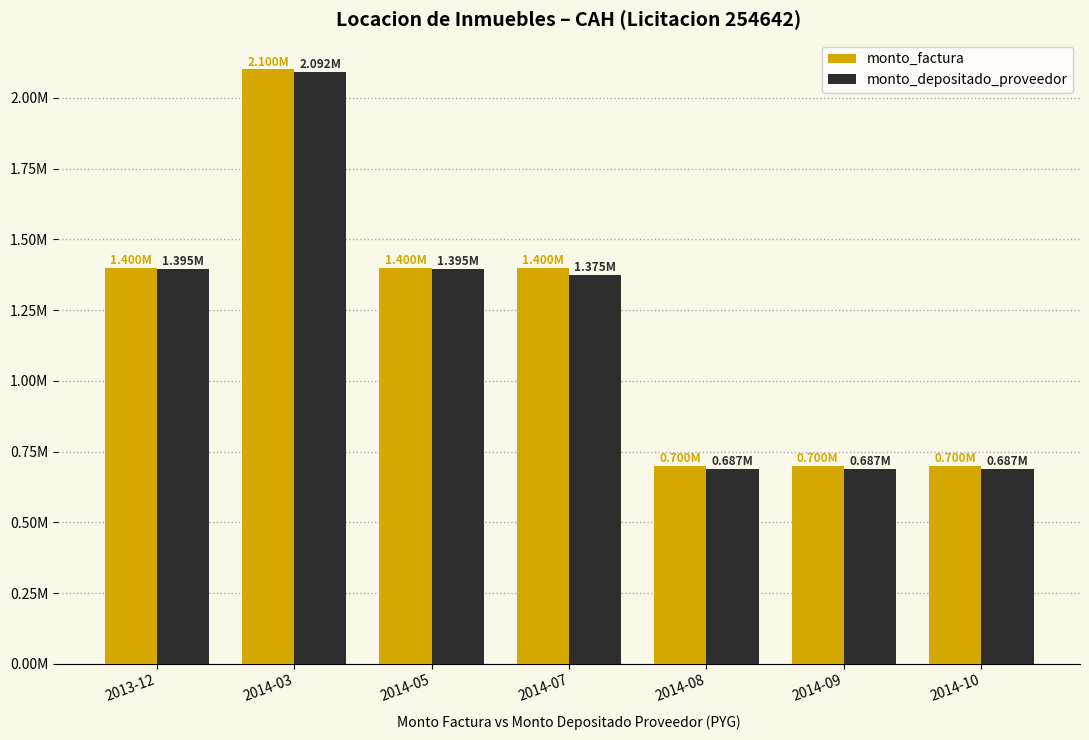

What are all the series names shown in the legend?

monto_factura, monto_depositado_proveedor